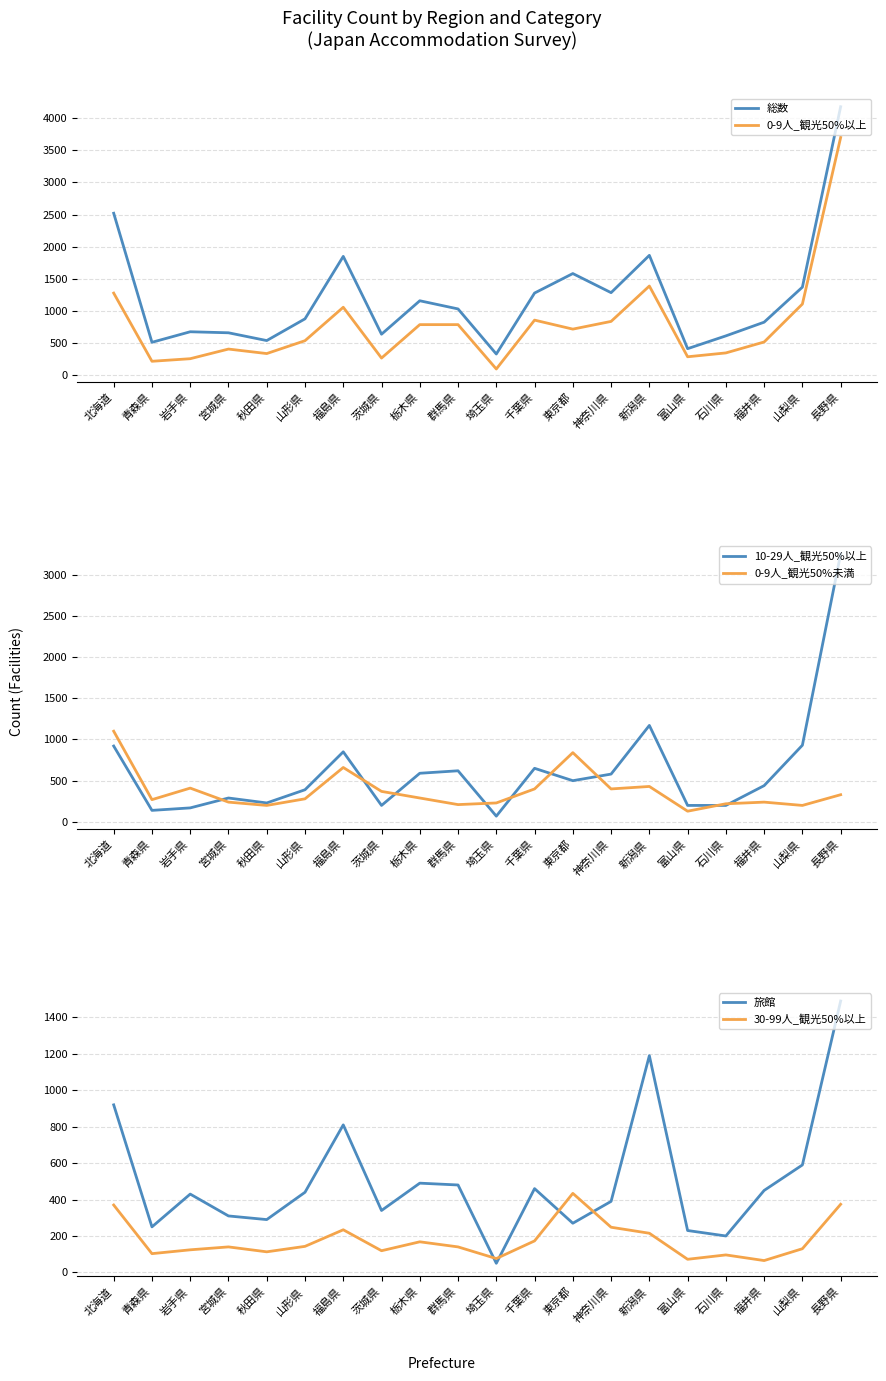

Rank the categories by 旅館 value from lowest to highest.

埼玉県, 石川県, 富山県, 青森県, 東京都, 秋田県, 宮城県, 茨城県, 神奈川県, 岩手県, 山形県, 福井県, 千葉県, 群馬県, 栃木県, 山梨県, 福島県, 北海道, 新潟県, 長野県